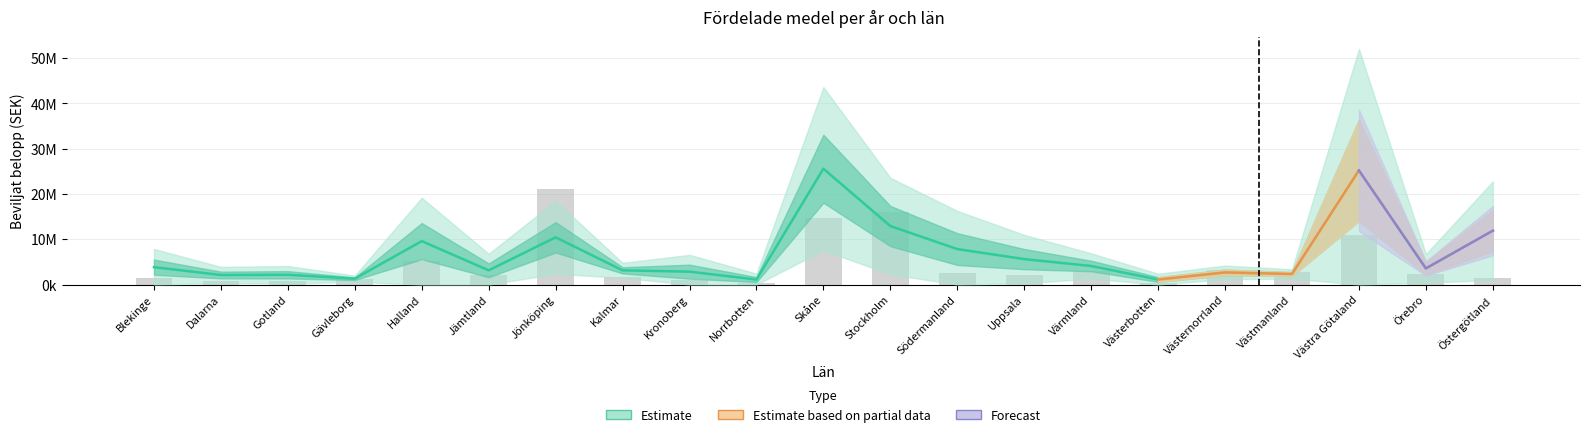

What is the maximum value shown in the chart?

21061242